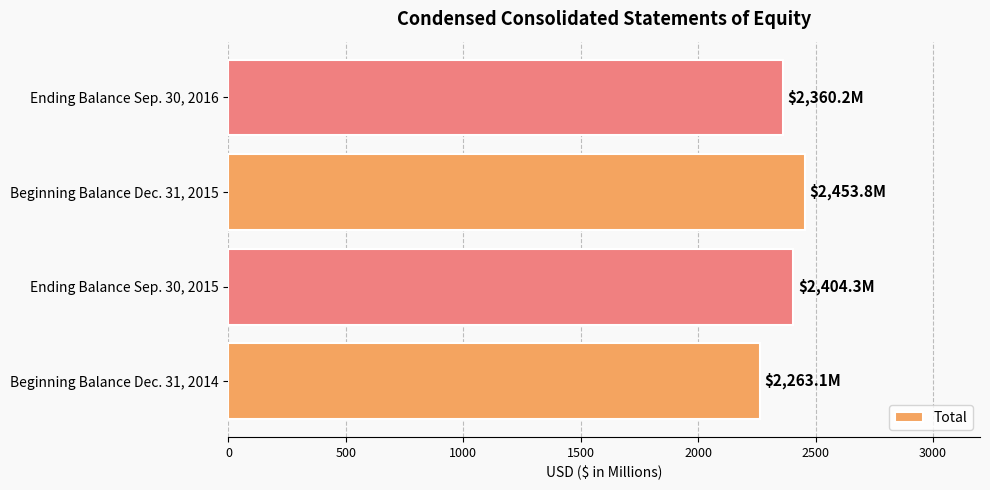

Count the number of categories in the chart.

4